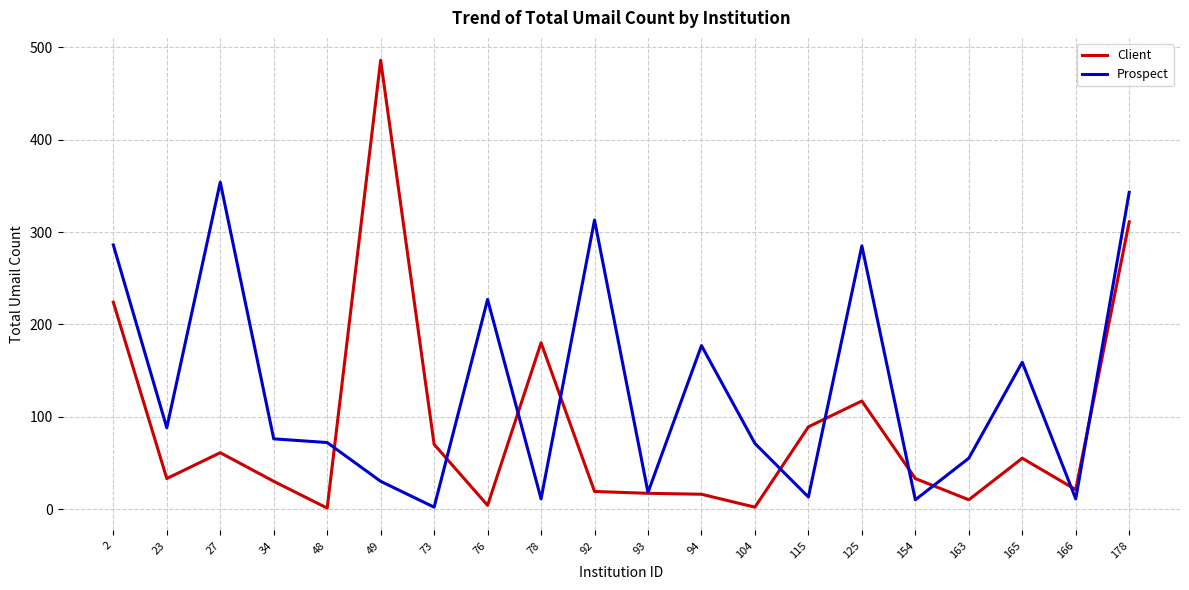

Which label corresponds to the largest value in the chart?

49